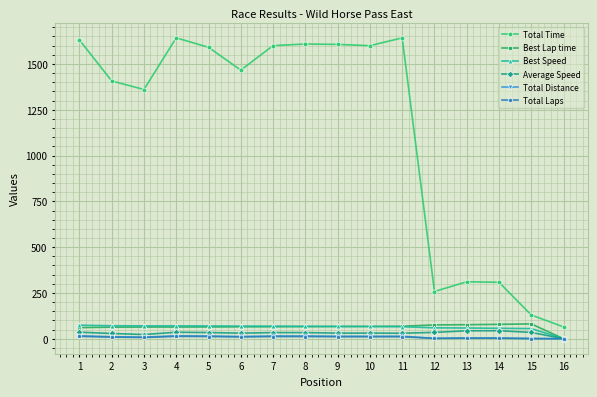

Which series has the widest spread of values?

Total Time